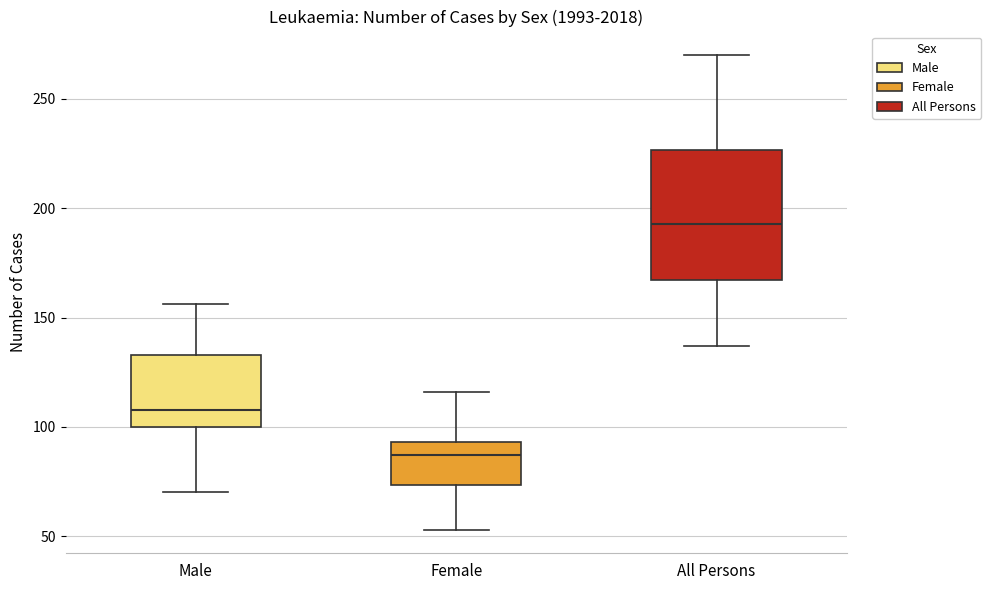

Reading left to right, transcribe this box plot: for each box, give where its median line is, the range the box spans, and where its two whiskers end, as read against the y-axis. The values are not printed on the chart, so give them approximately, as read against the axis.

Male: median 110, box 100 to 135, whiskers 70 to 155
Female: median 85, box 75 to 95, whiskers 55 to 115
All Persons: median 195, box 165 to 225, whiskers 135 to 270